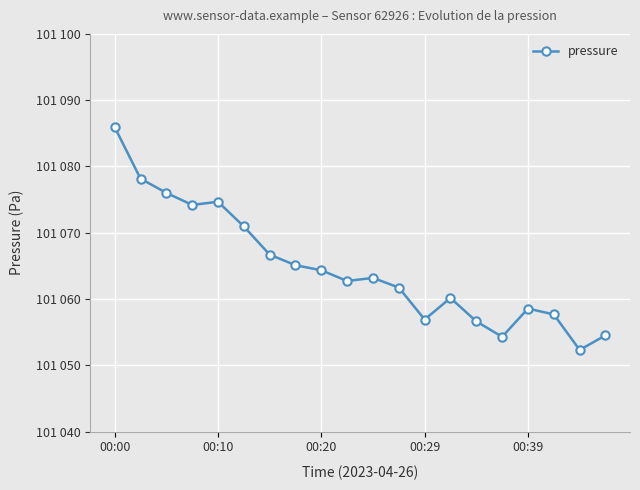

What is the average value?

101064.7